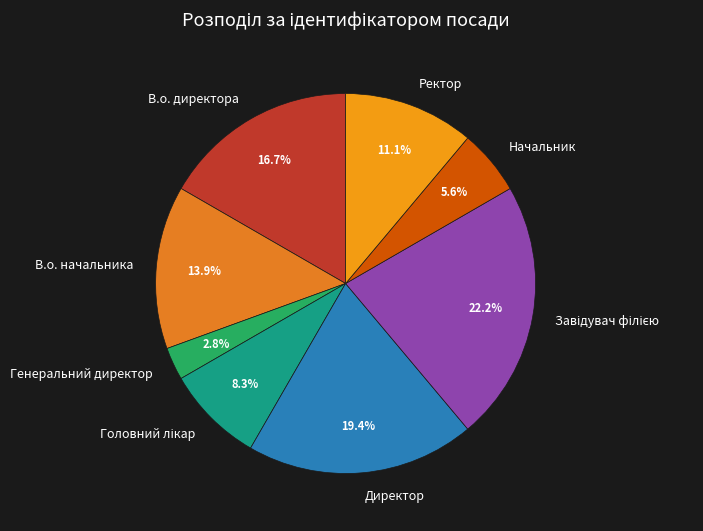

Count the number of slices in the pie.

8